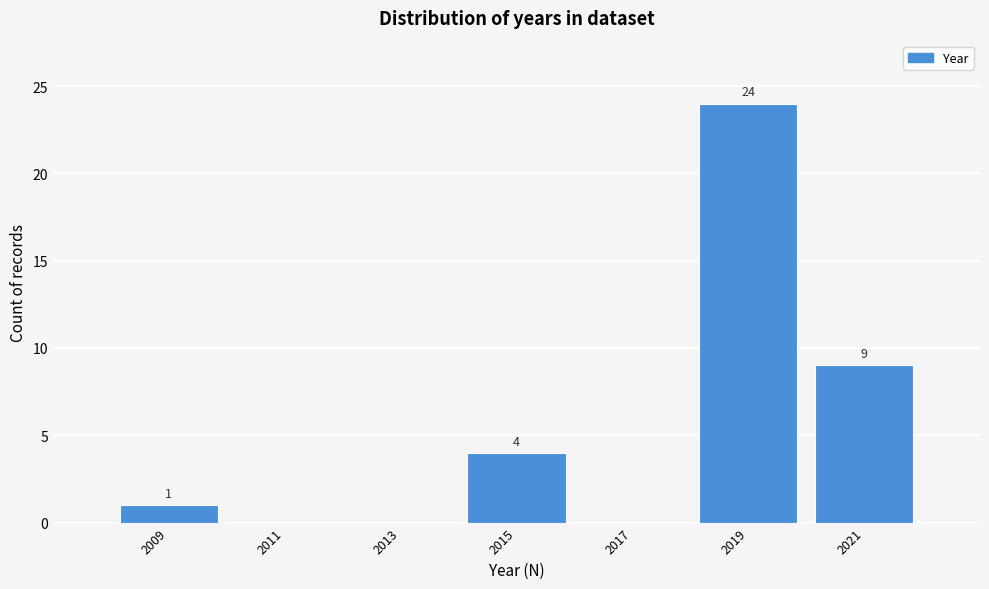

Reading left to right, what are all the values shown in this chart?

2009=1	2011=0	2013=0	2015=4	2017=0	2019=24	2021=9